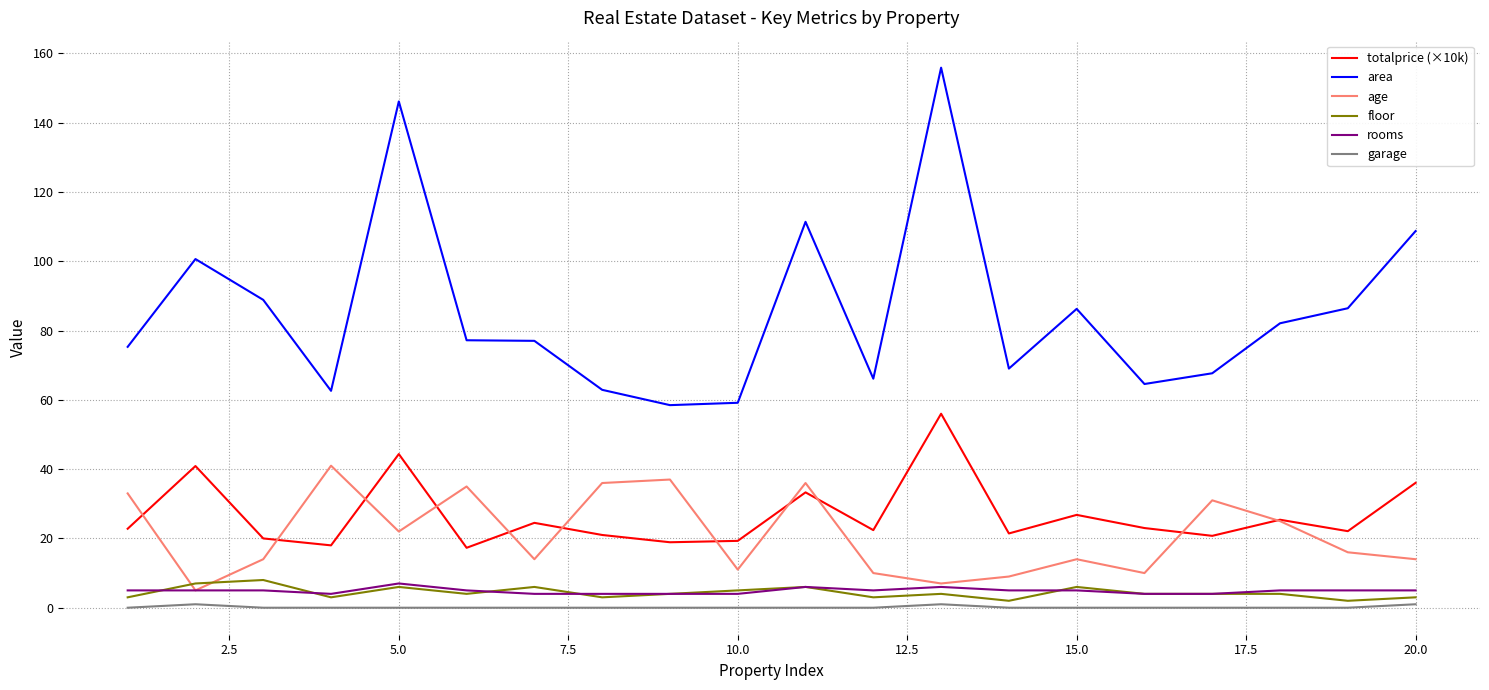

What is the highest value of the rooms series?

7.0